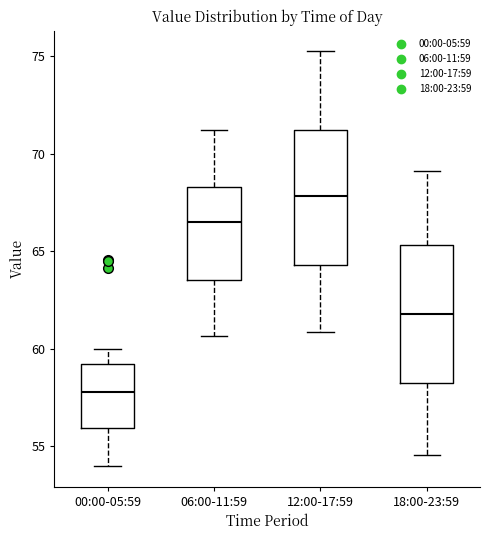

Where does the upper whisker of the box for 12:00-17:59 end on the y-axis? The values are not printed on the chart, so give them approximately, as read against the axis.

75.0